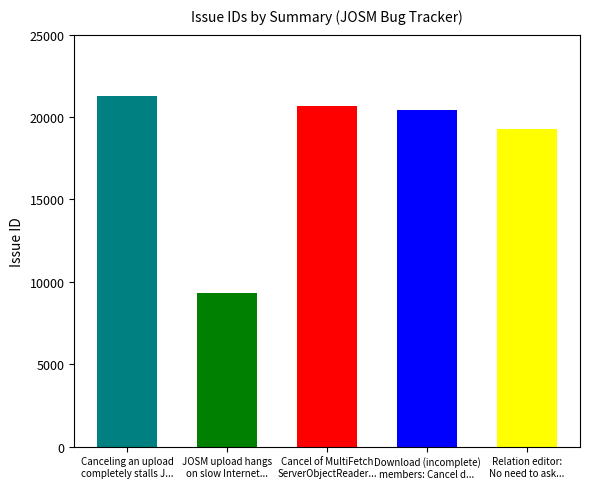

What is the label of the 2nd bar from the left?

JOSM upload hangs
on slow Internet...